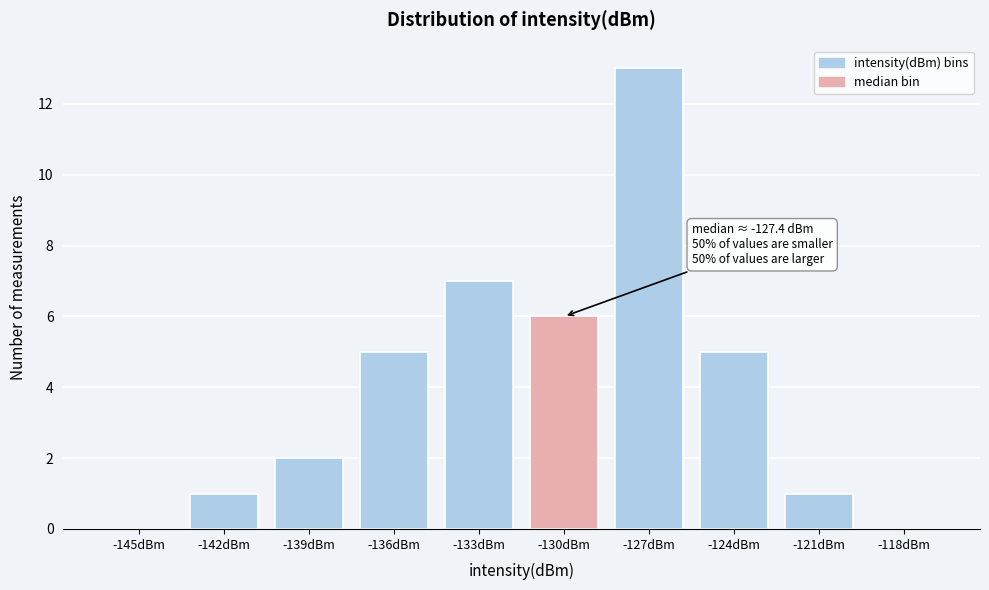

Reading left to right, what are all the values shown in this chart?

-145dBm=0	-142dBm=1	-139dBm=2	-136dBm=5	-133dBm=7	-130dBm=6	-127dBm=13	-124dBm=5	-121dBm=1	-118dBm=0